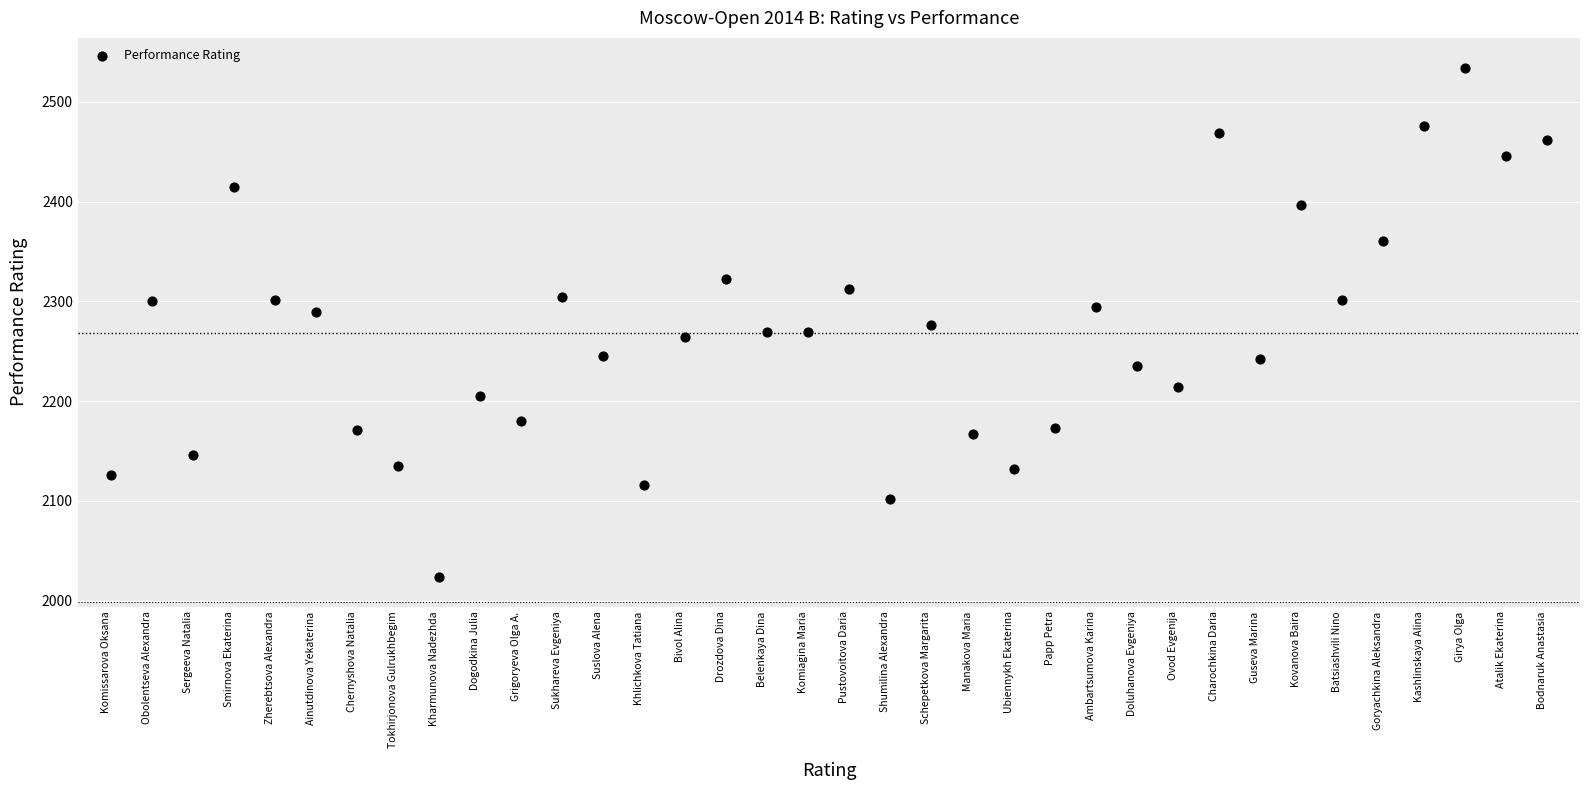

What is the range of Y values (max minus min)?

510